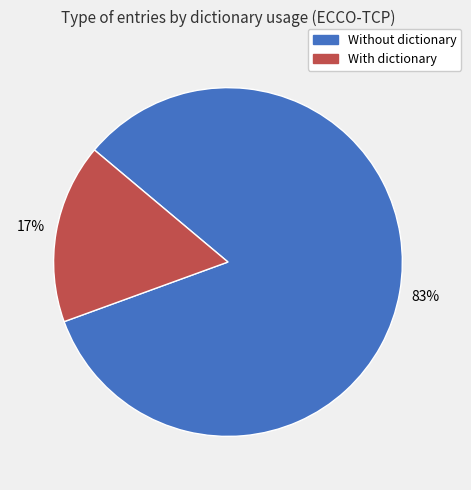

To the nearest percent, what is the average slice percentage?

50%